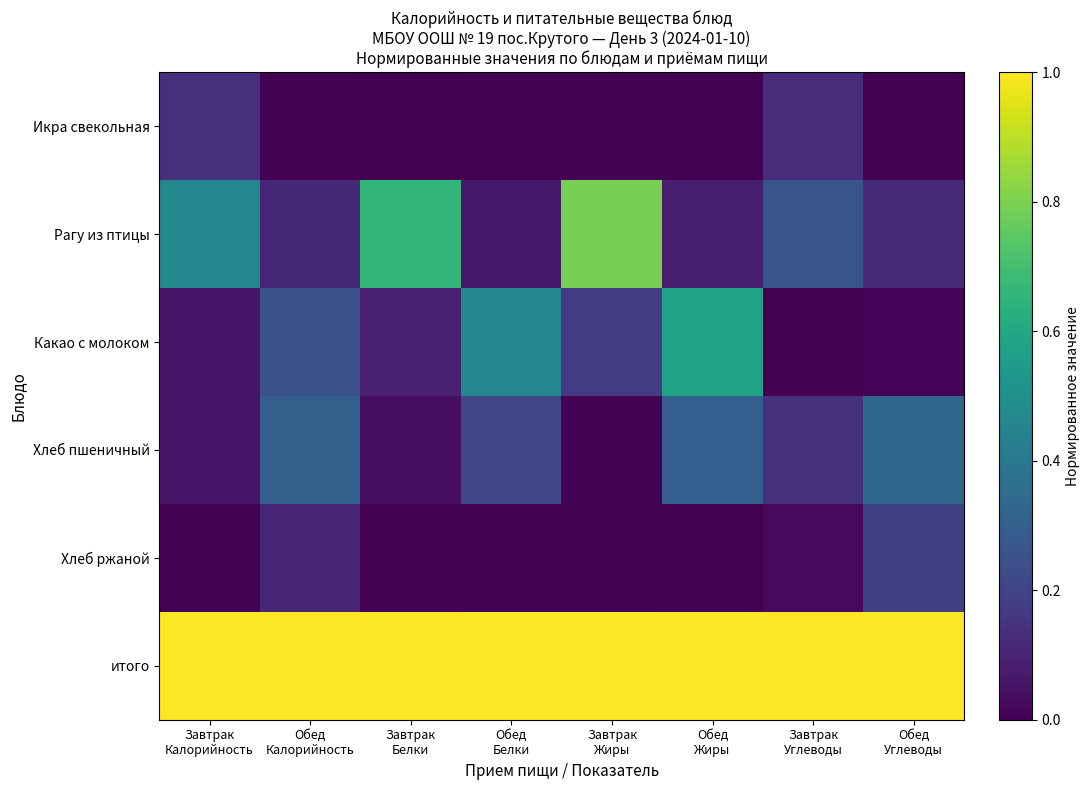

Which series changed the most between Обед Белки and Завтрак Жиры?

Рагу из птицы